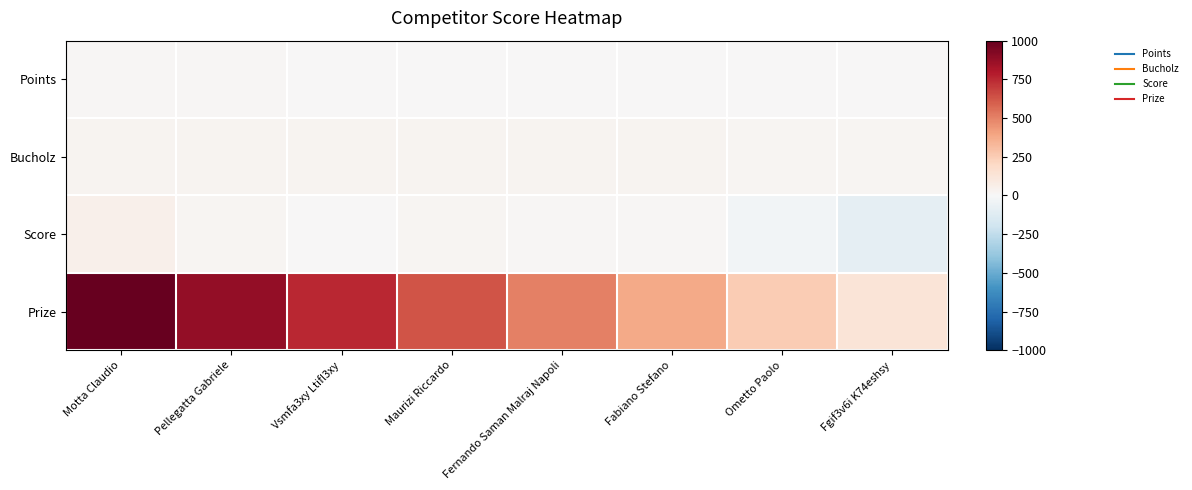

At which category is the sum across all series the highest?

Motta Claudio